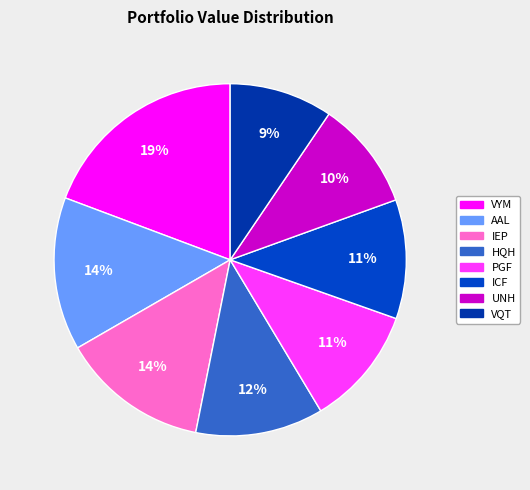

How many slices are in this pie chart?

8